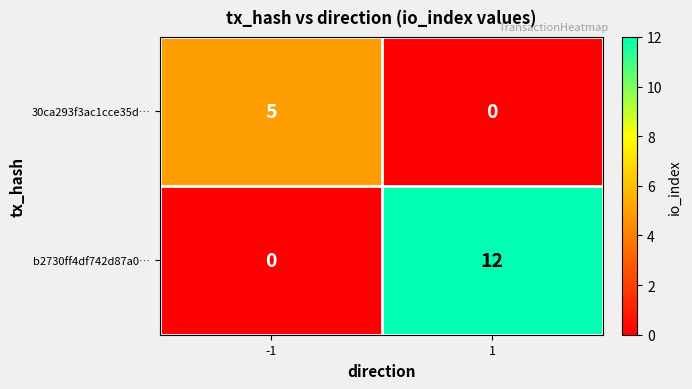

Between -1 and 1, which series saw the biggest shift?

b2730ff4df742d87a0…